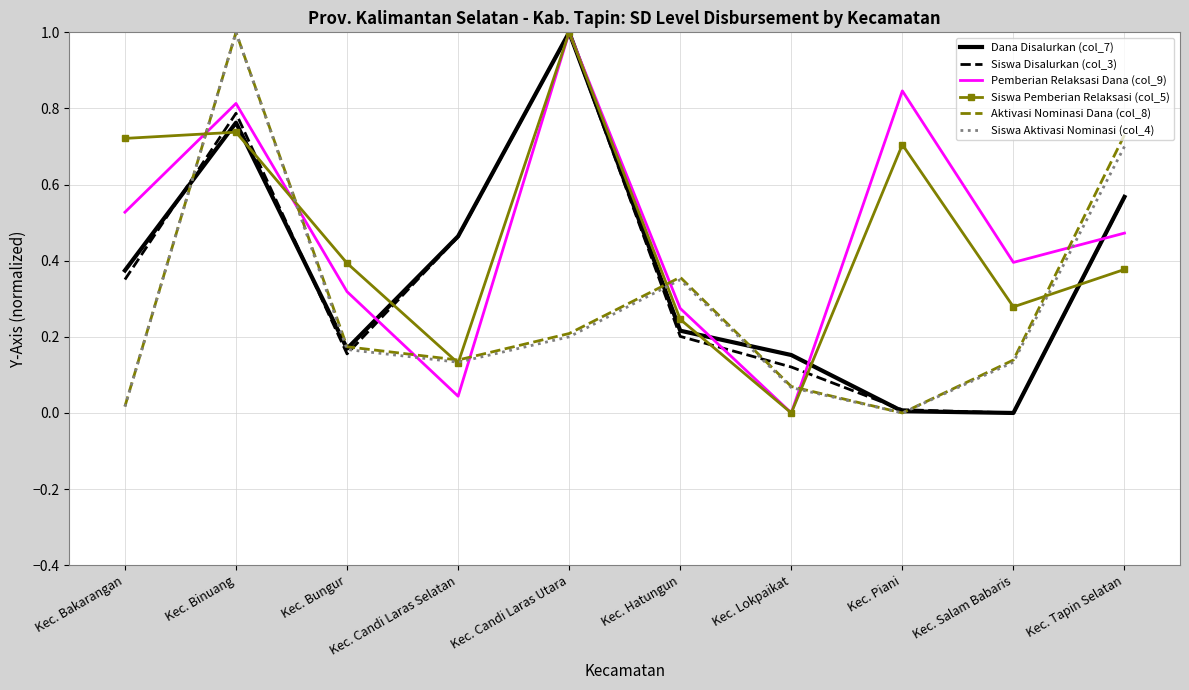

Is it true that Aktivasi Nominasi Dana (col_8) equals 0.2 at Kec. Tapin Selatan?

False